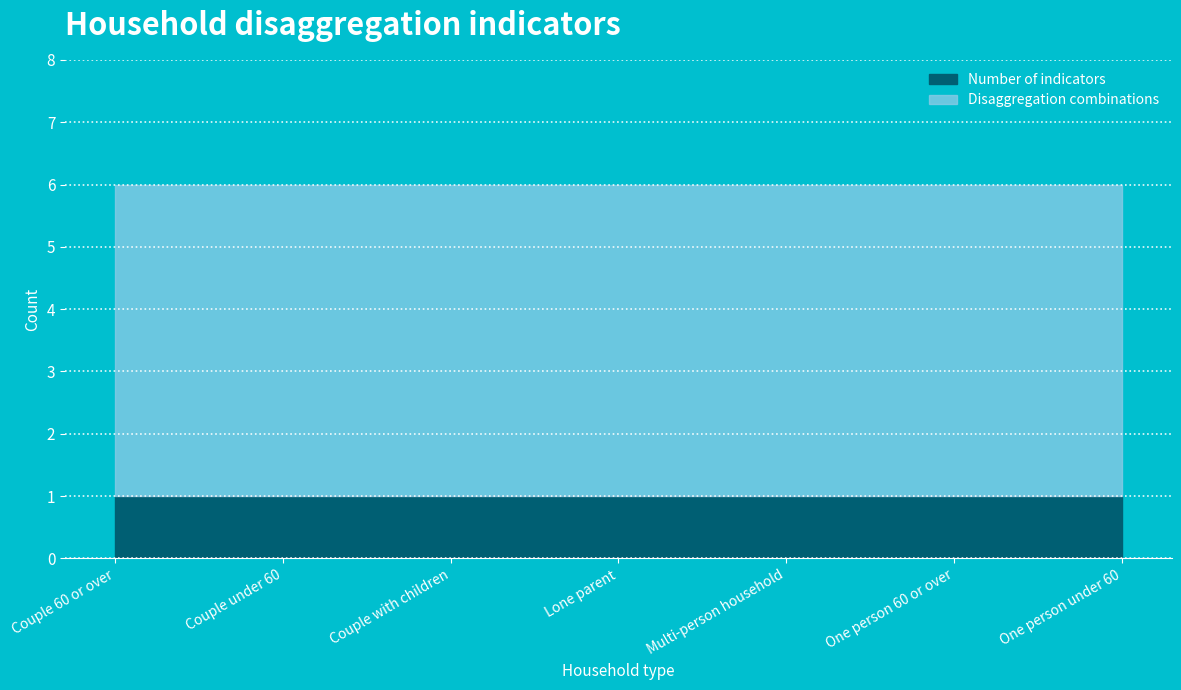

True or false: Disaggregation combinations and Number of indicators cross at least once.

False